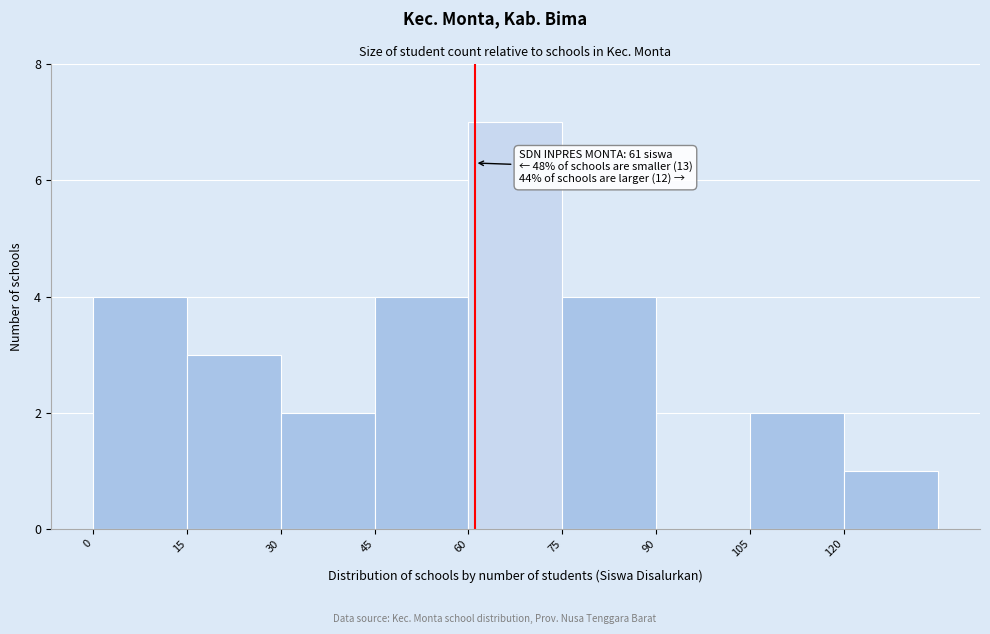

Over which range of the x-axis is the bar tallest?

60 to 75